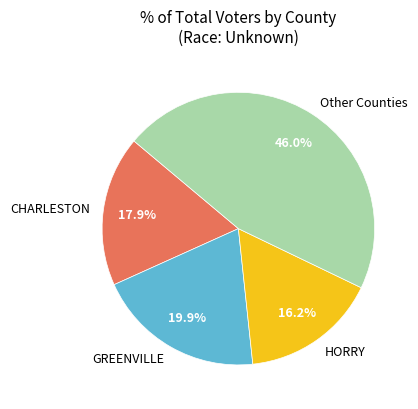

What is the ratio of the value at HORRY to the value at GREENVILLE?

0.8